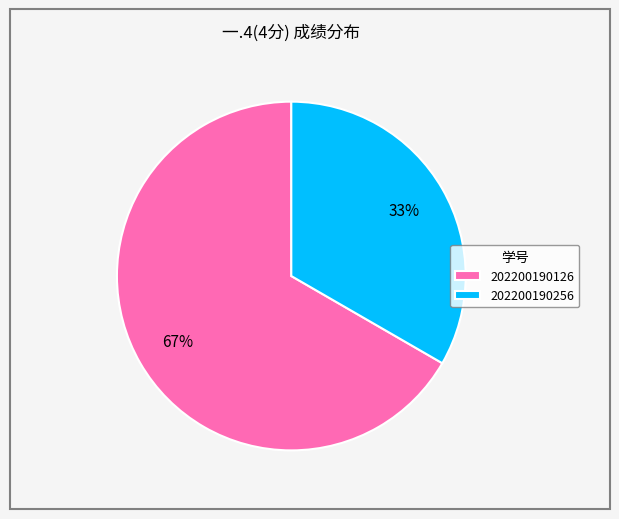

Which has a higher value, 202200190126 or 202200190256?

202200190126